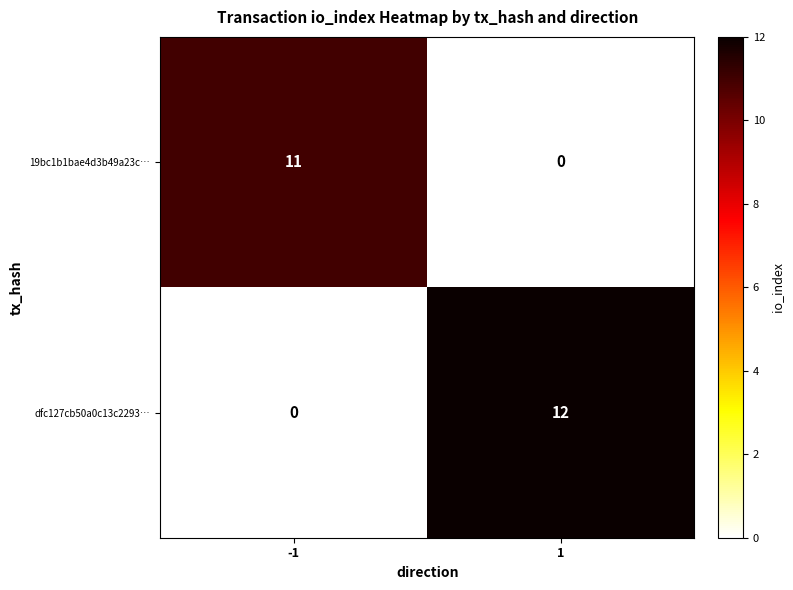

Reading left to right, list all the values displayed in this chart.

19bc1b1bae4d3b49a23c…: 11	0
dfc127cb50a0c13c2293…: 0	12